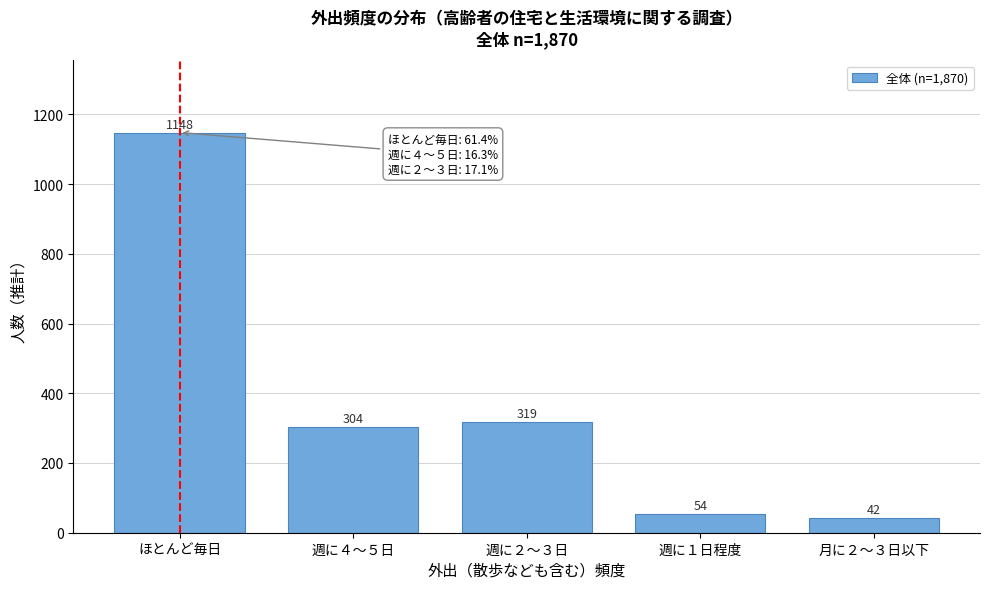

Reading left to right, list all the values displayed in this chart.

ほとんど毎日=1148.0	週に４～５日=304.0	週に２～３日=319.0	週に１日程度=54.0	月に２～３日以下=42.0